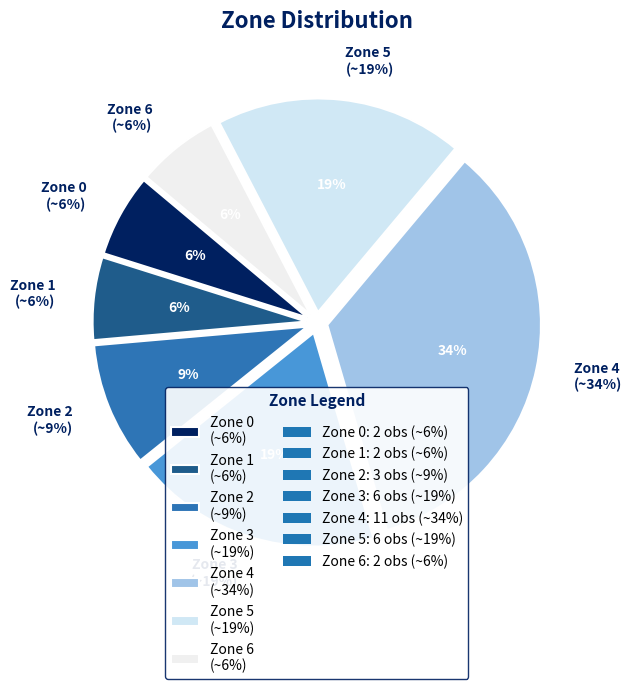

Does any single category account for the majority?

No